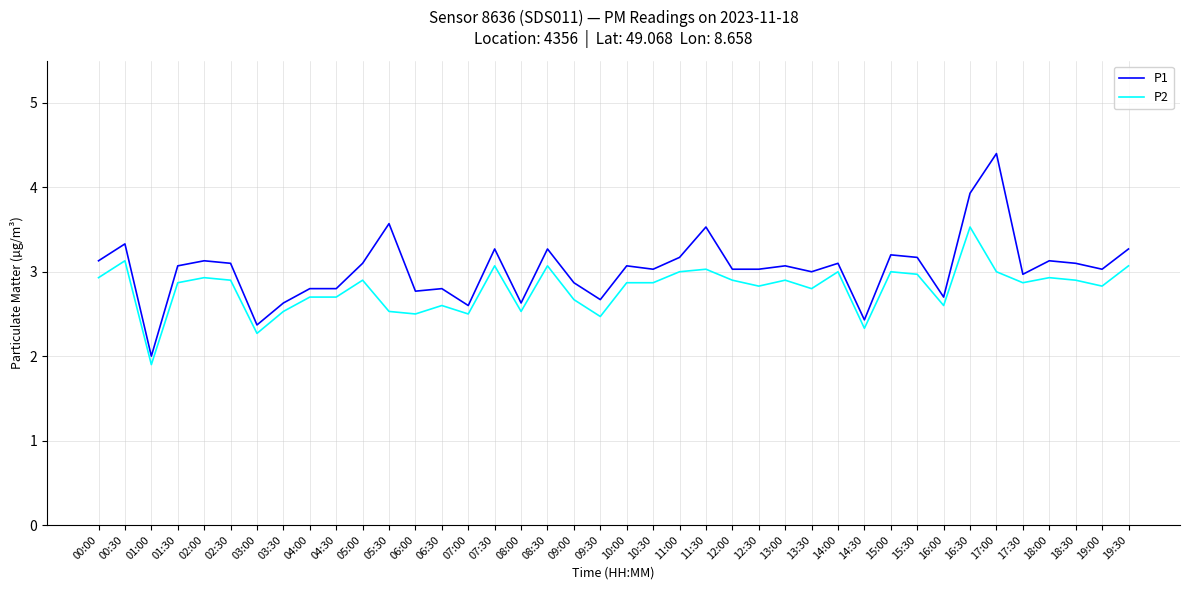

At which category does the chart reach its peak across all series?

17:00